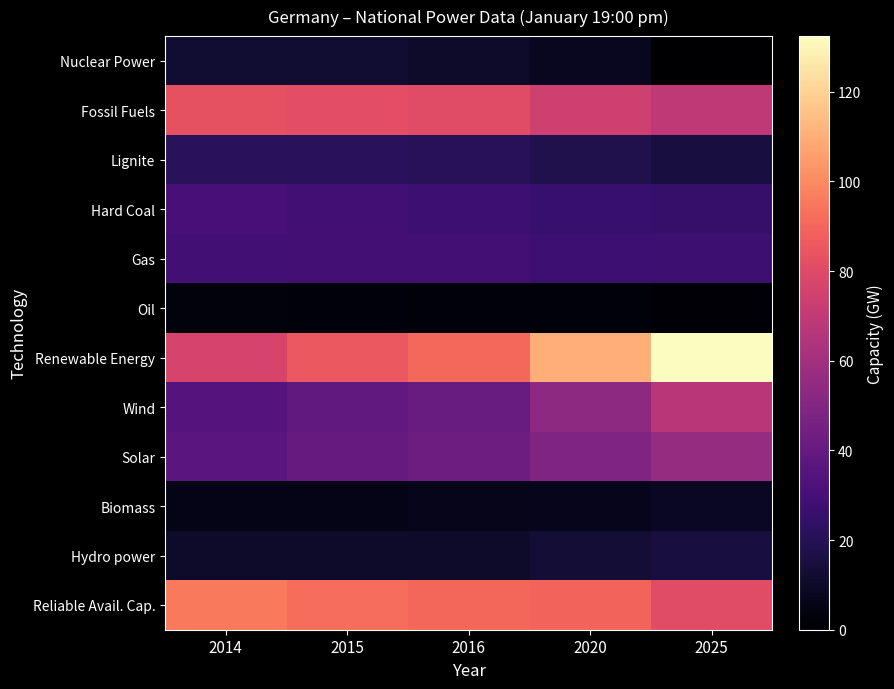

Reading left to right, extract all data points from this chart.

Nuclear Power: 2014=12.1	2015=12.1	2016=10.8	2020=8.1	2025=0.0
Fossil Fuels: 2014=83.2	2015=81.9	2016=80.6	2020=74.3	2025=69.3
Lignite: 2014=21.2	2015=21.2	2016=21.2	2020=18.5	2025=15.4
Hard Coal: 2014=30.0	2015=28.8	2016=27.9	2020=25.6	2025=24.9
Gas: 2014=28.5	2015=29.2	2016=29.1	2020=27.9	2025=27.2
Oil: 2014=3.5	2015=2.7	2016=2.5	2020=2.4	2025=1.6
Renewable Energy: 2014=76.9	2015=85.6	2016=90.8	2020=109.7	2025=132.4
Wind: 2014=34.7	2015=39.0	2016=41.9	2020=53.6	2025=67.7
Solar: 2014=36.3	2015=40.5	2016=42.6	2020=48.9	2025=56.0
Biomass: 2014=5.9	2015=6.1	2016=6.2	2020=7.2	2025=8.7
Hydro power: 2014=10.8	2015=10.8	2016=10.8	2020=13.1	2025=15.4
Reliable Avail. Cap.: 2014=95.5	2015=92.4	2016=90.4	2020=89.1	2025=80.3